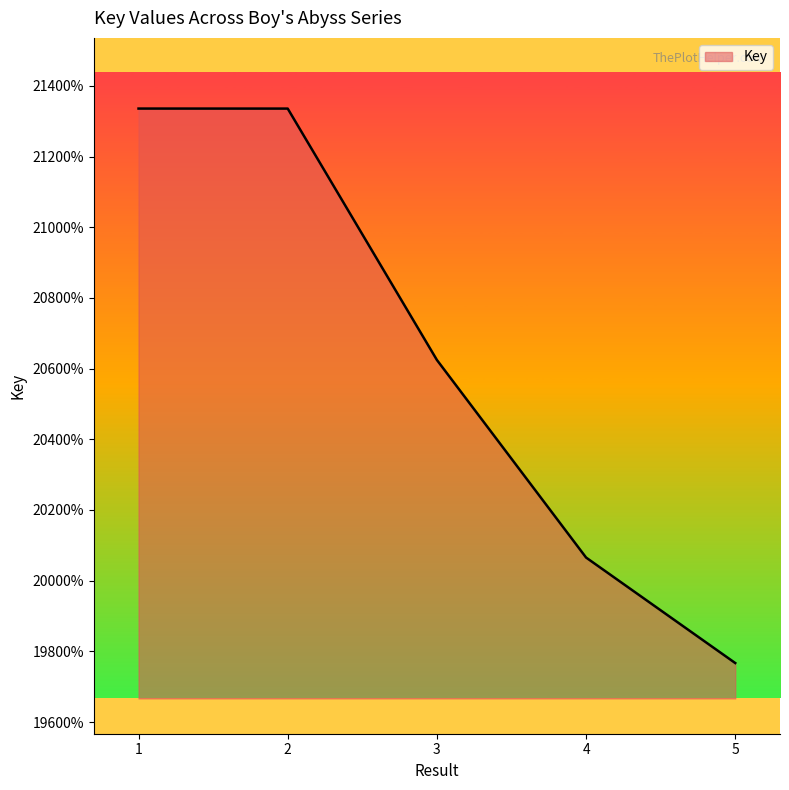

Does the chart have visible grid lines?

No